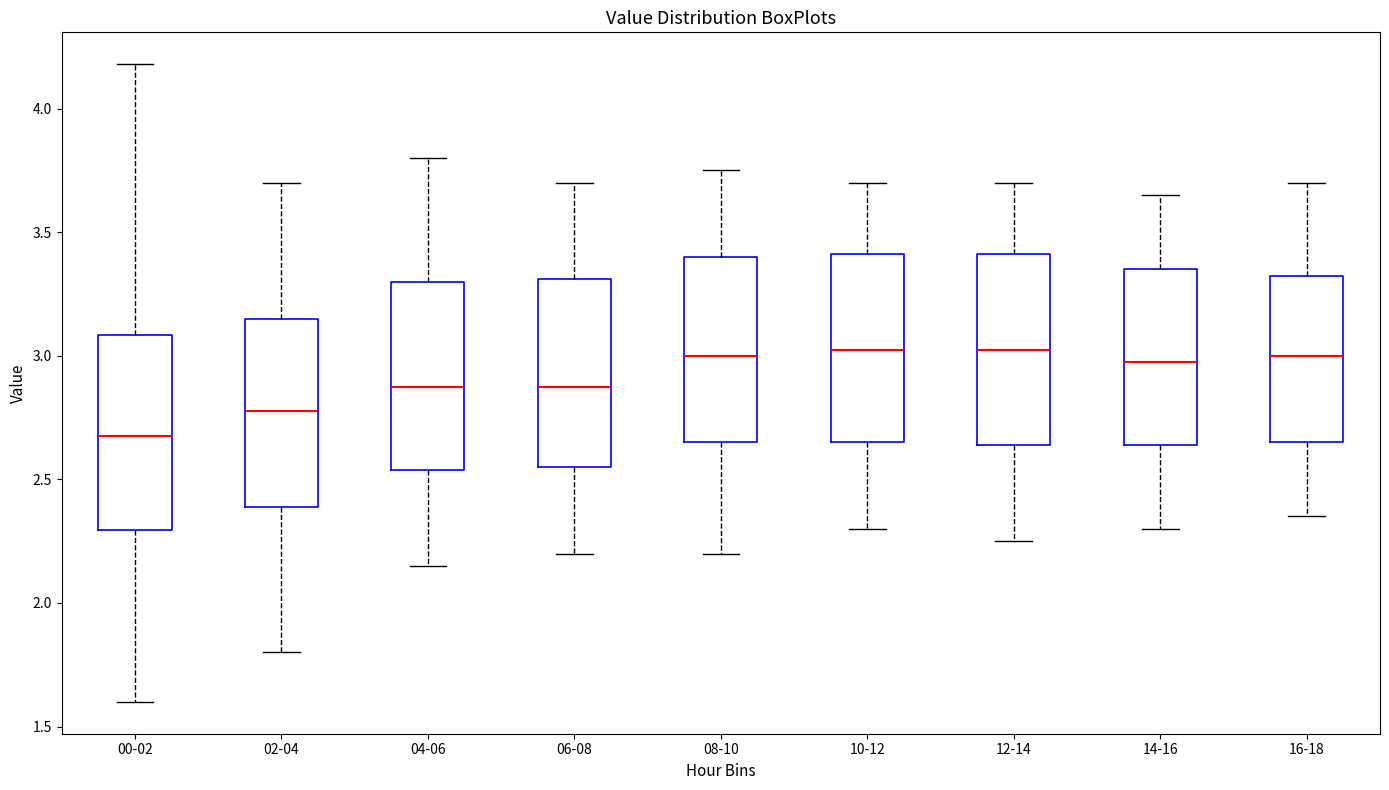

Where does the median line of the box for 06-08 sit on the y-axis? The values are not printed on the chart, so give them approximately, as read against the axis.

2.90